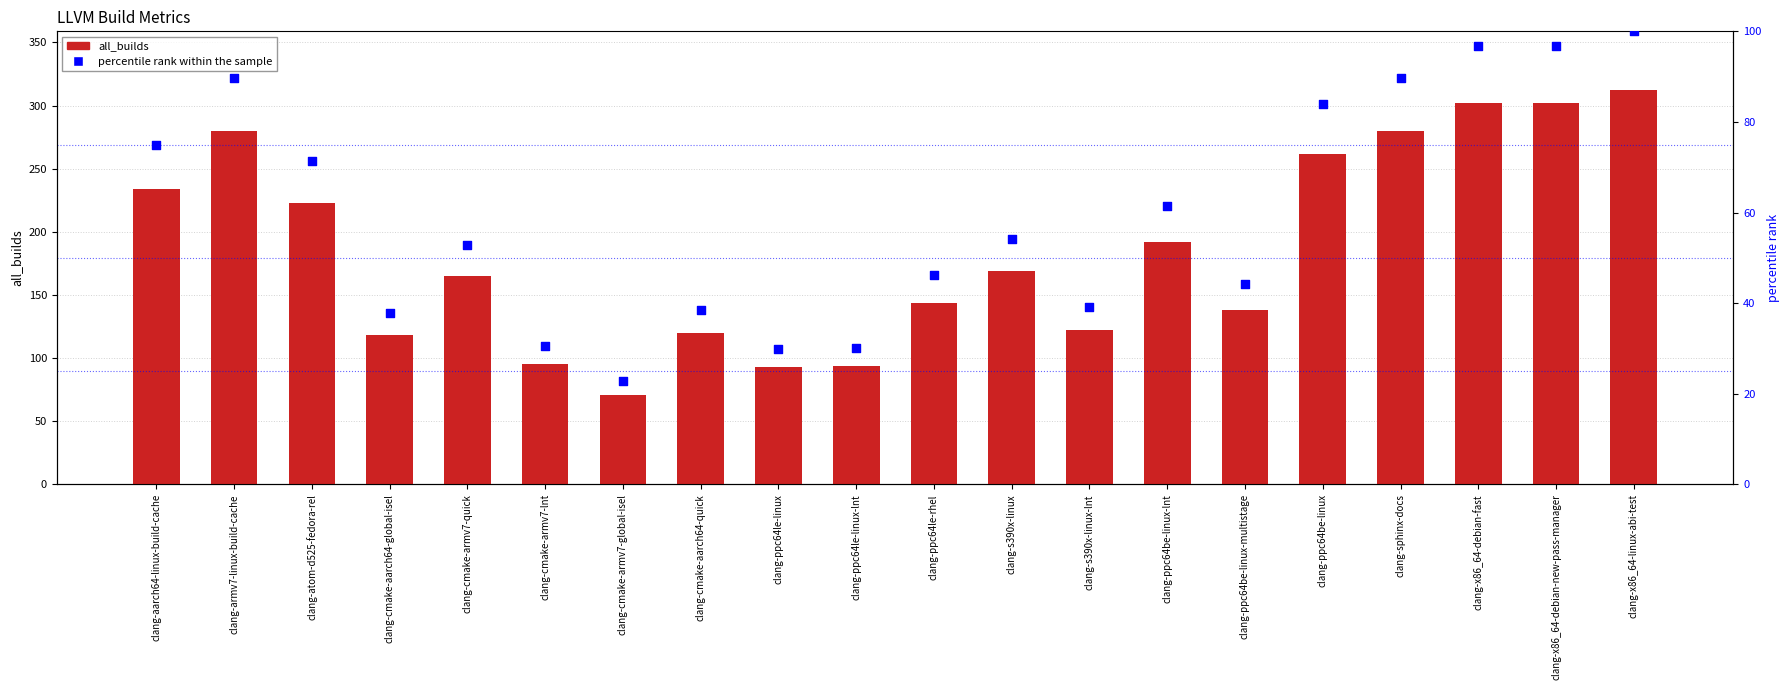

Which series contains the lowest Y value?

percentile rank within the sample